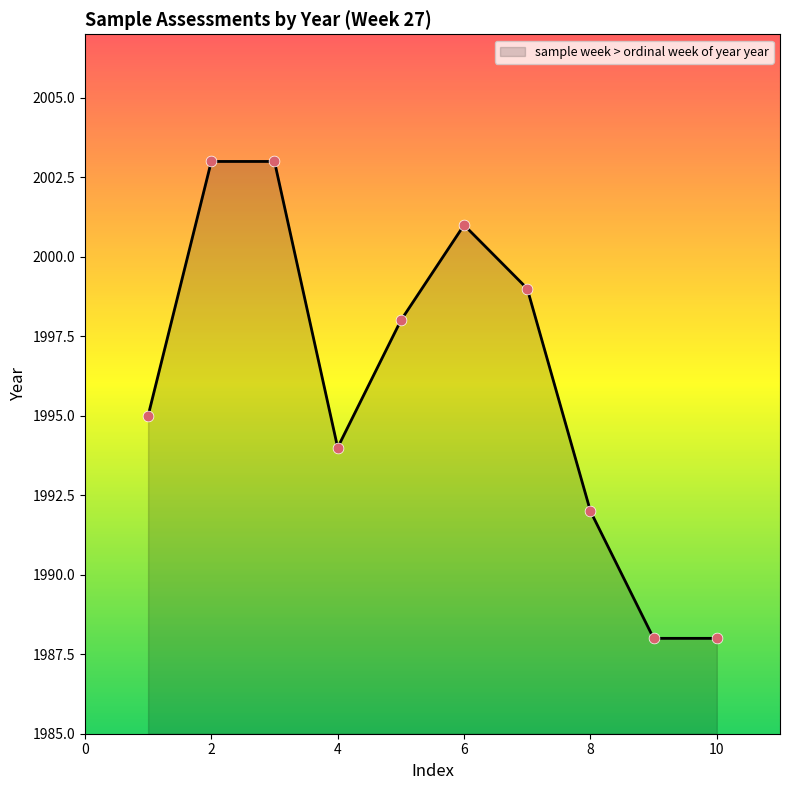

What is the greatest value displayed?

2003